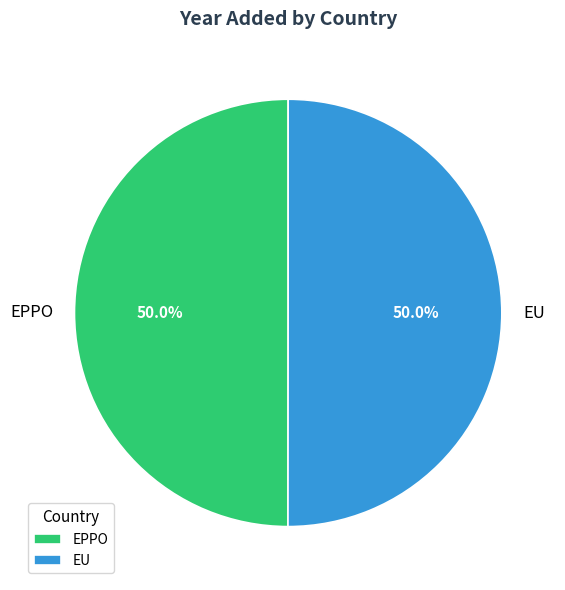

Count the number of slices in the pie.

2